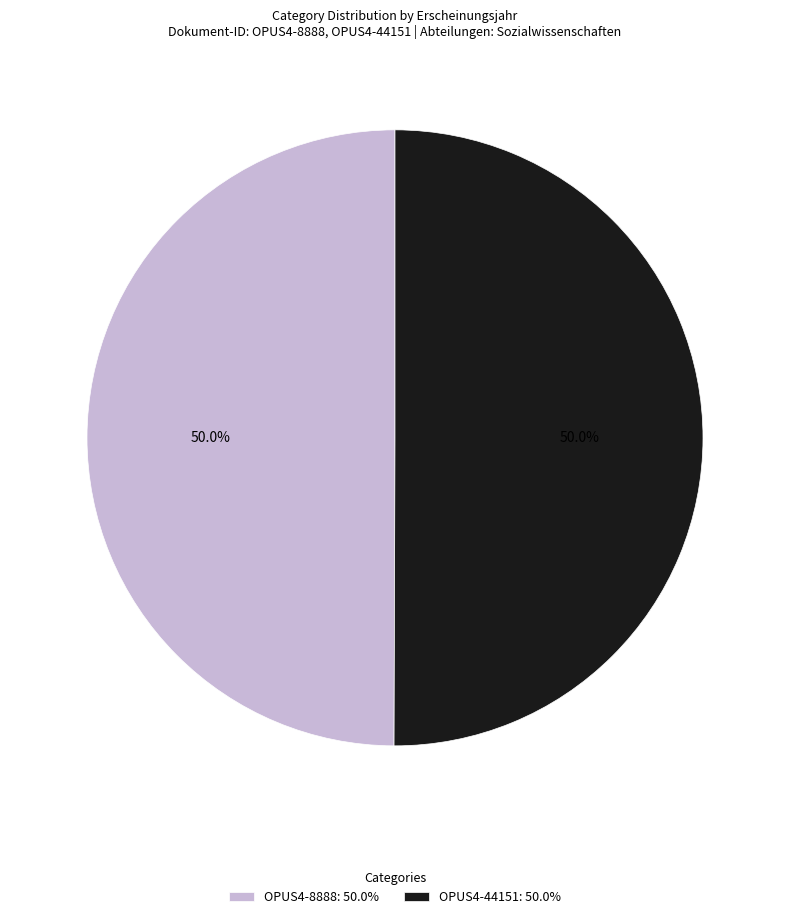

What percentage is NOT represented by OPUS4-8888?

50.0%